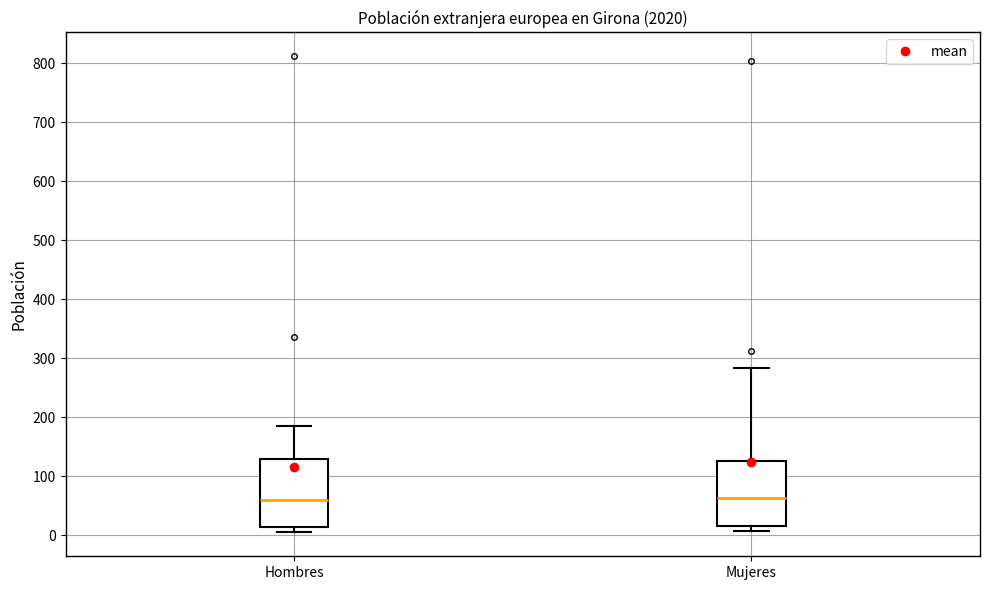

Reading left to right, transcribe this box plot: for each box, give where its median line is, the range the box spans, and where its two whiskers end, as read against the y-axis. The values are not printed on the chart, so give them approximately, as read against the axis.

Hombres: median 60, box 10 to 130, whiskers 10 (just below the box's lower edge) to 190
Mujeres: median 60, box 20 to 130, whiskers 10 to 280